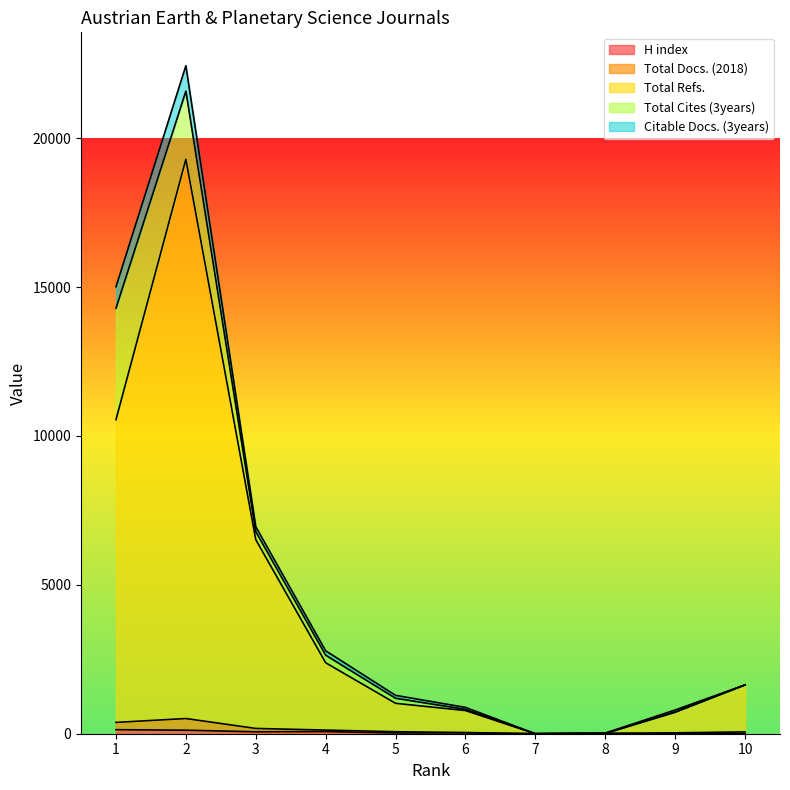

List the labels in order of H index value, smallest first.

7, 10, 8, 9, 5, 6, 3, 4, 2, 1